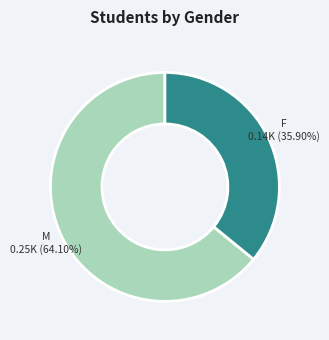

Which slice is the largest?

M